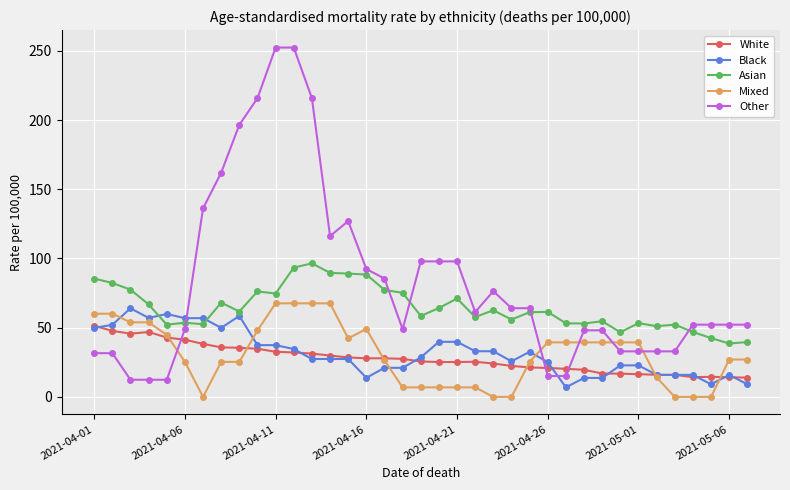

What is the difference between the maximum and second lowest values in the Mixed series?

67.6